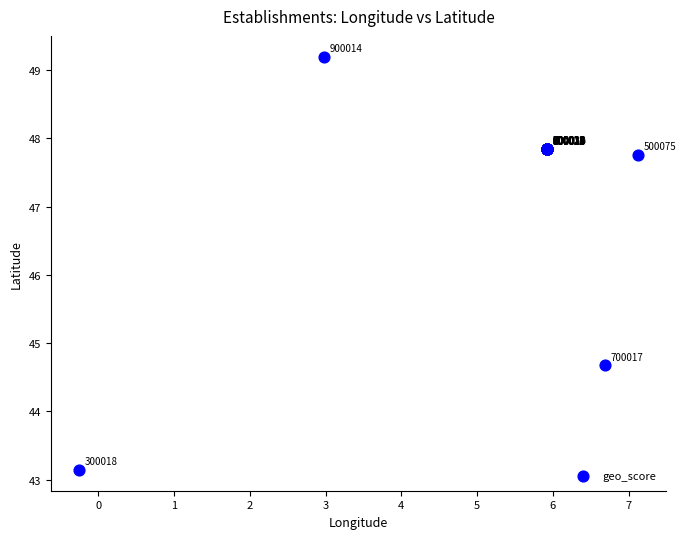

What Y value in the scatter plot is closest to 46?

44.7